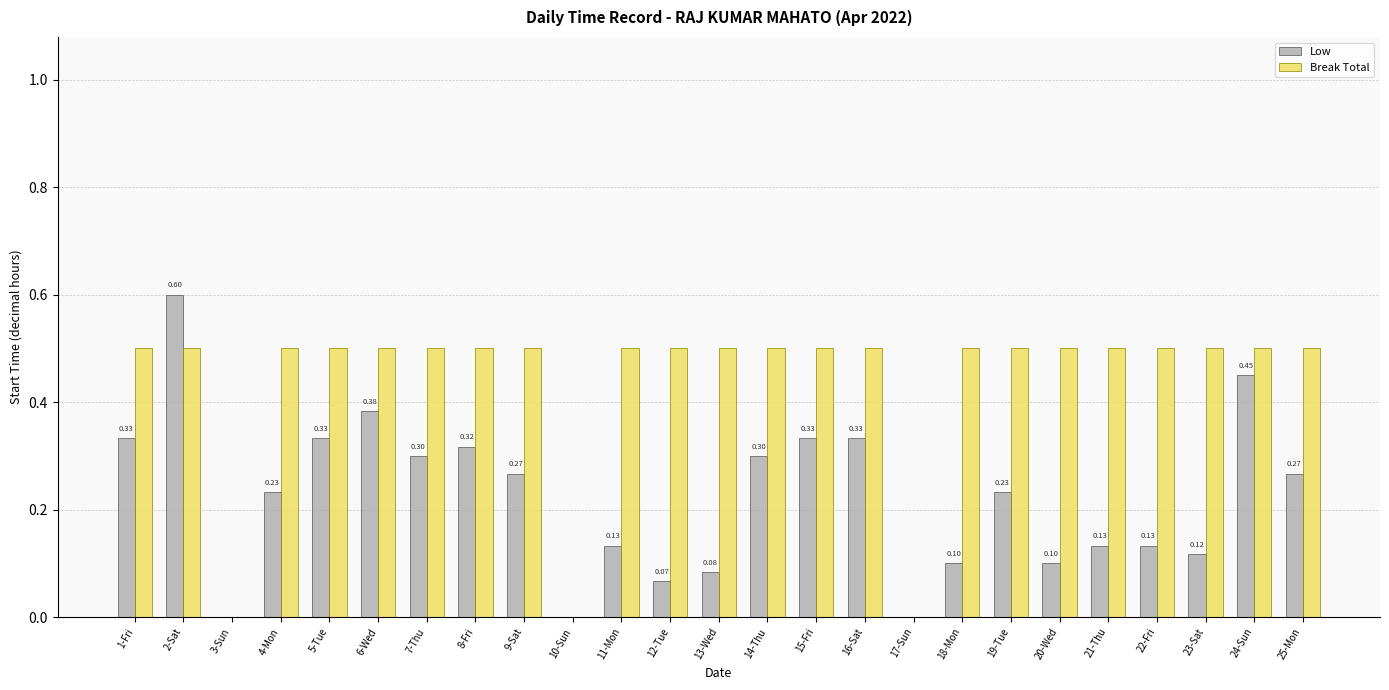

Which series has the largest total across all categories?

Break Total